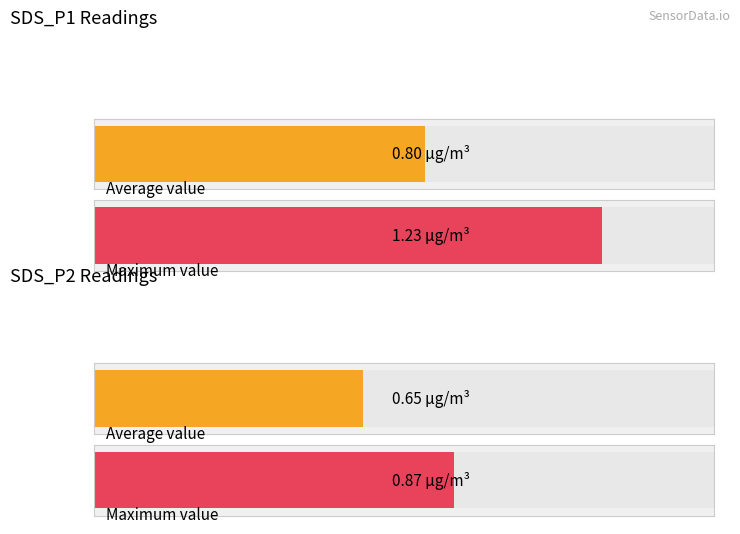

Count the number of data series in this chart.

2